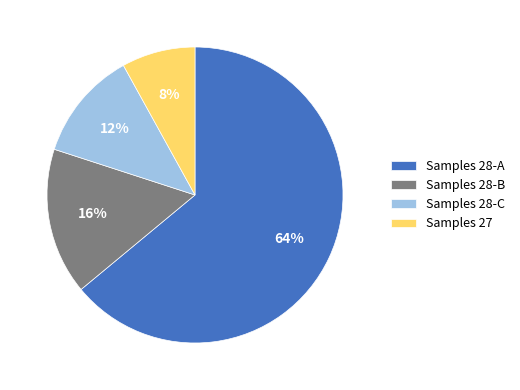

How many slices are in this pie chart?

4